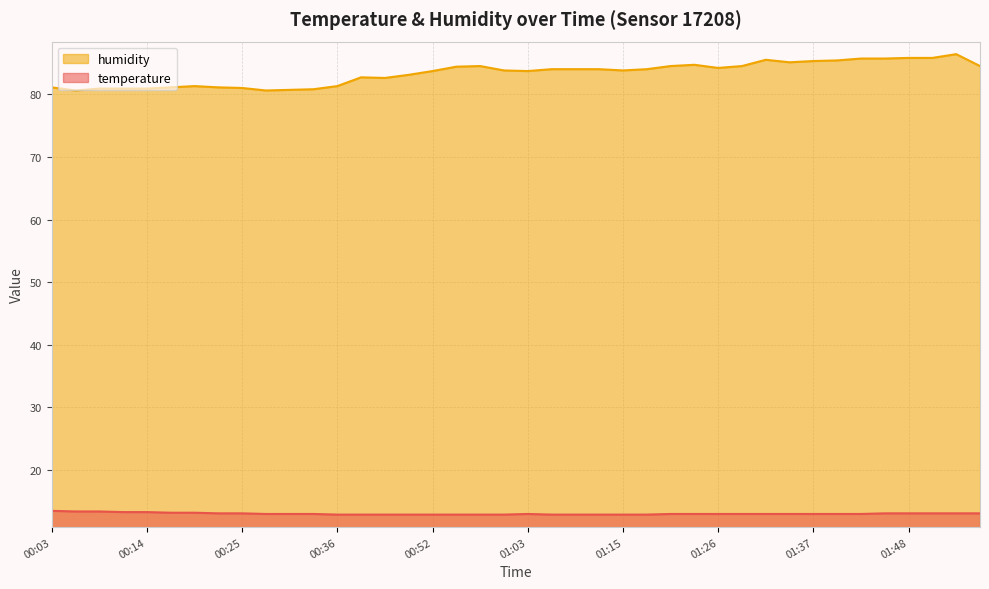

True or false: temperature has more than 2 interior local peaks.

False